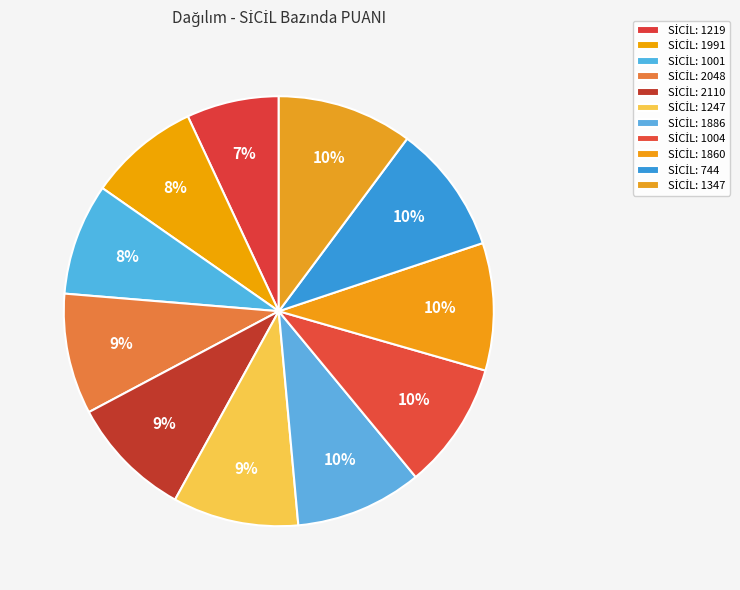

Which category has the biggest portion of the pie?

1347